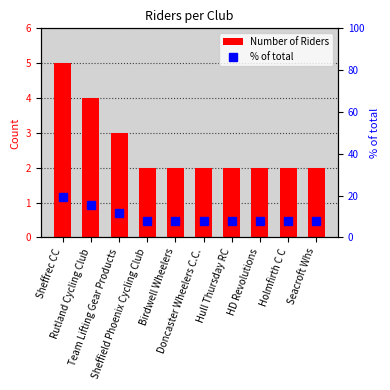

What is the difference between the Number of Riders values at Sheffield Phoenix Cycling Club and Team Lifting Gear Products?

1.0